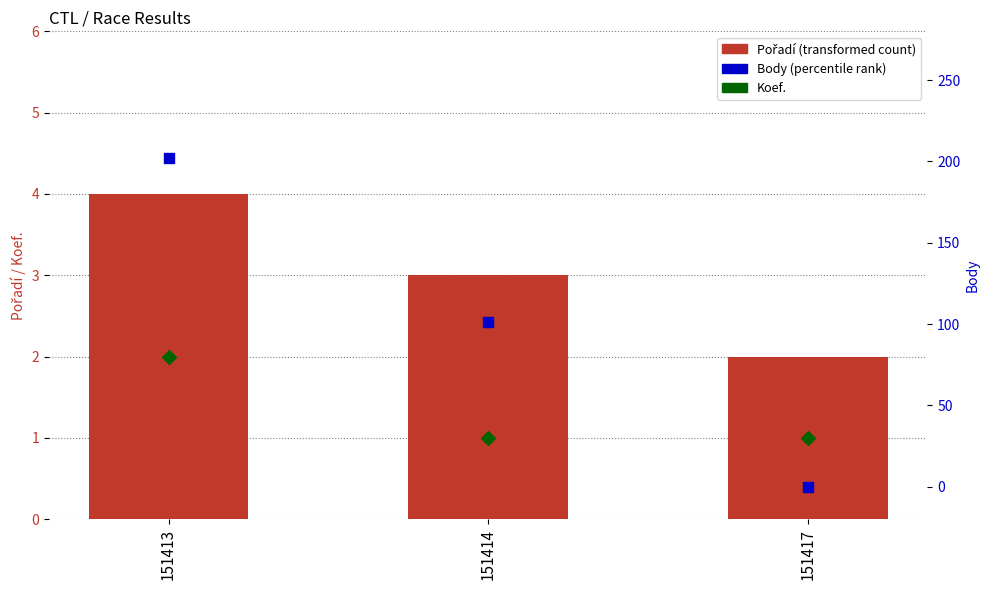

Which series contains the lowest Y value?

Body